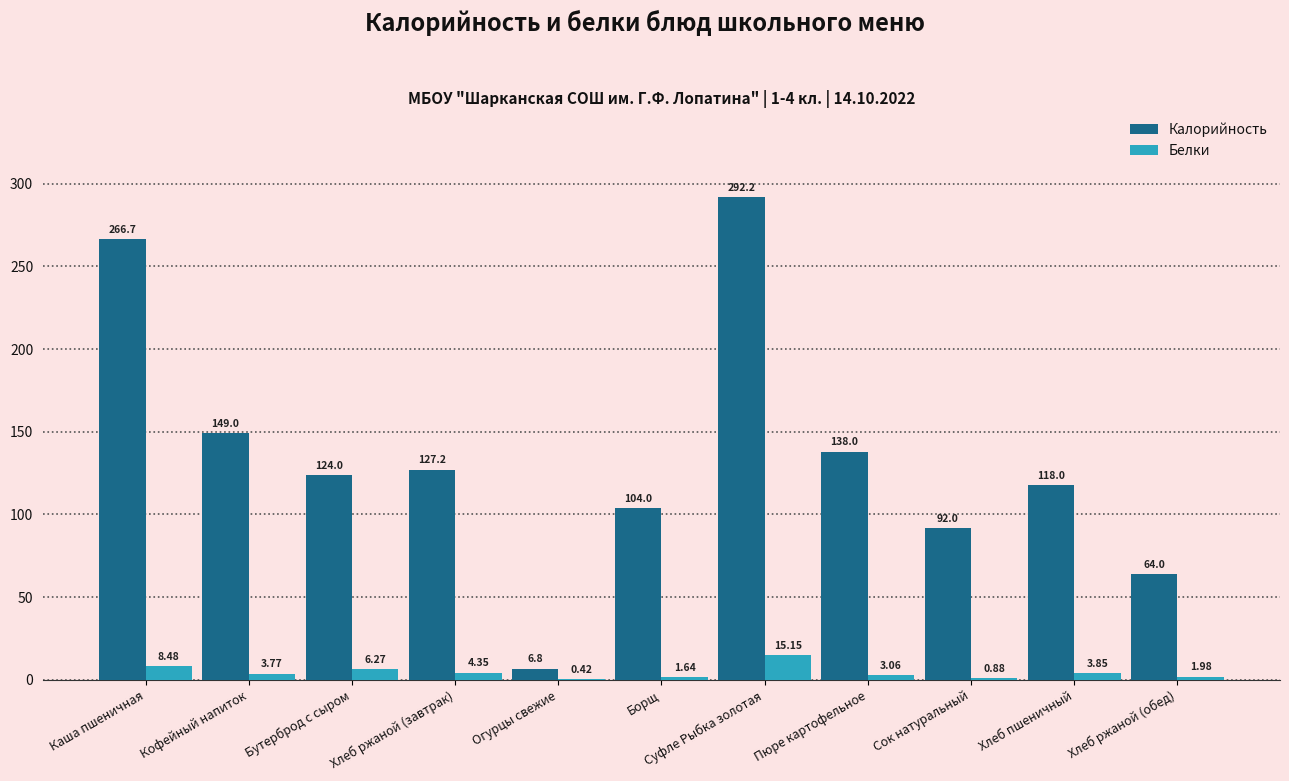

True or false: Калорийность has a value of 27.1 at Хлеб ржаной (обед).

False